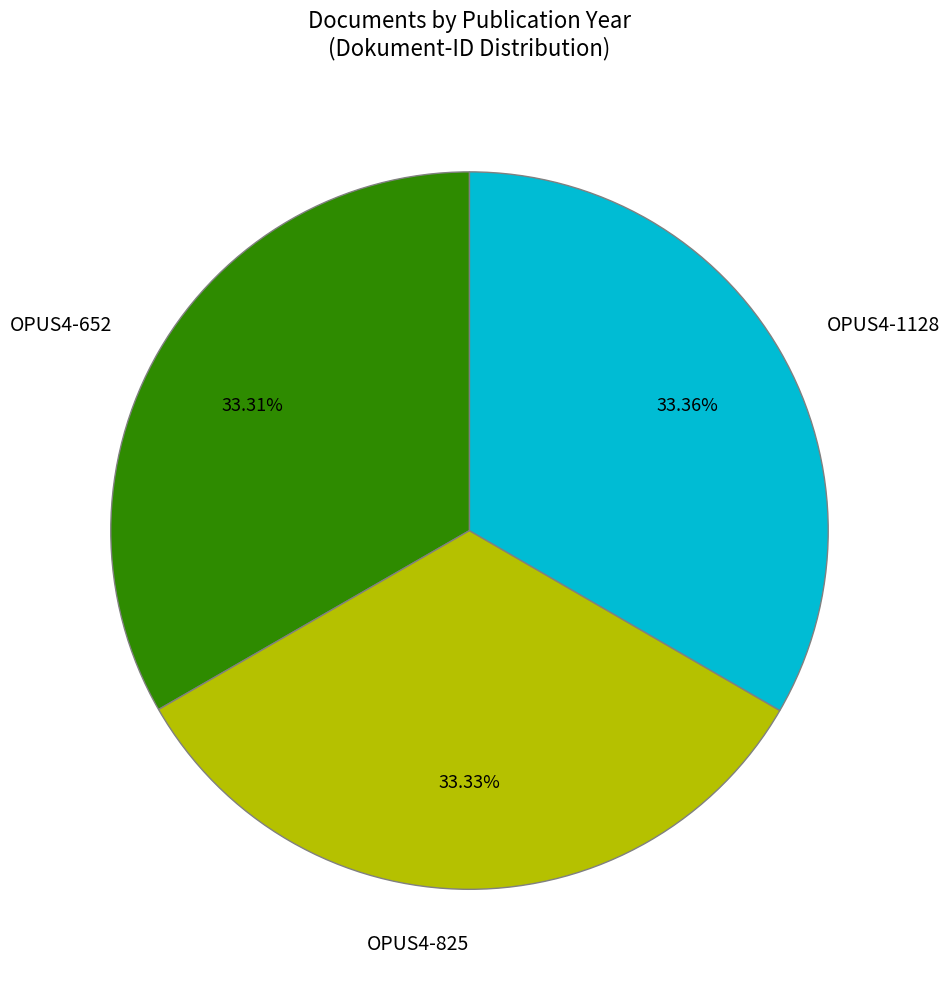

To the nearest percent, what percentage of the pie is OPUS4-1128?

33%